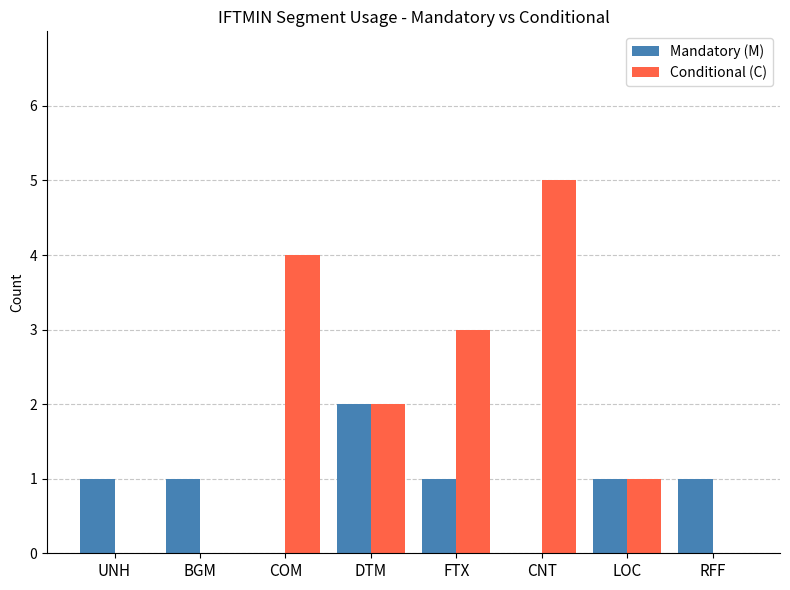

The value of Conditional (C) at BGM is 0. True or false?

True